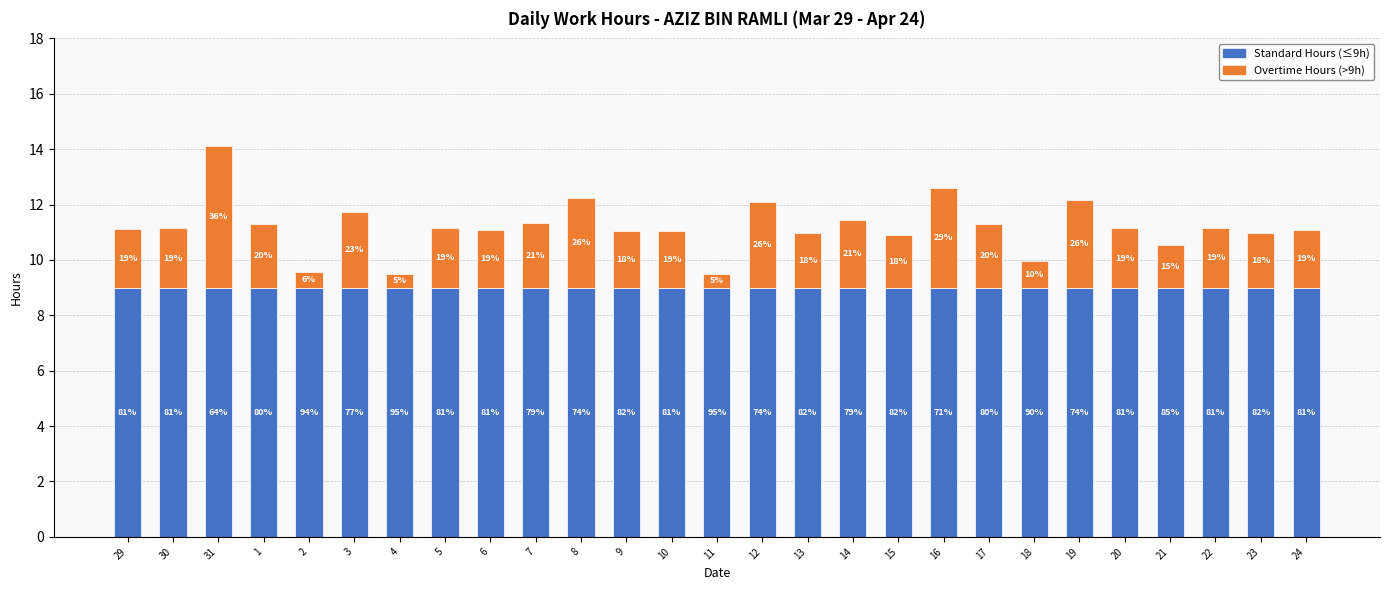

Is it true that Overtime Hours (>9h) equals 0.8 at 1?

False